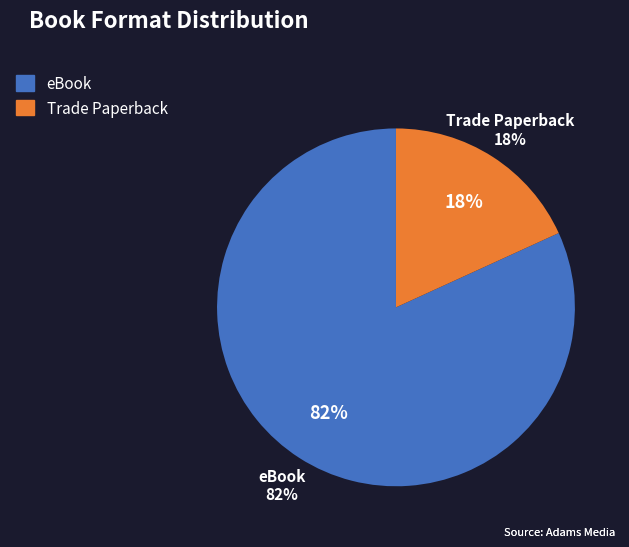

To the nearest percent, what is the difference between the largest and smallest slice percentages?

64%